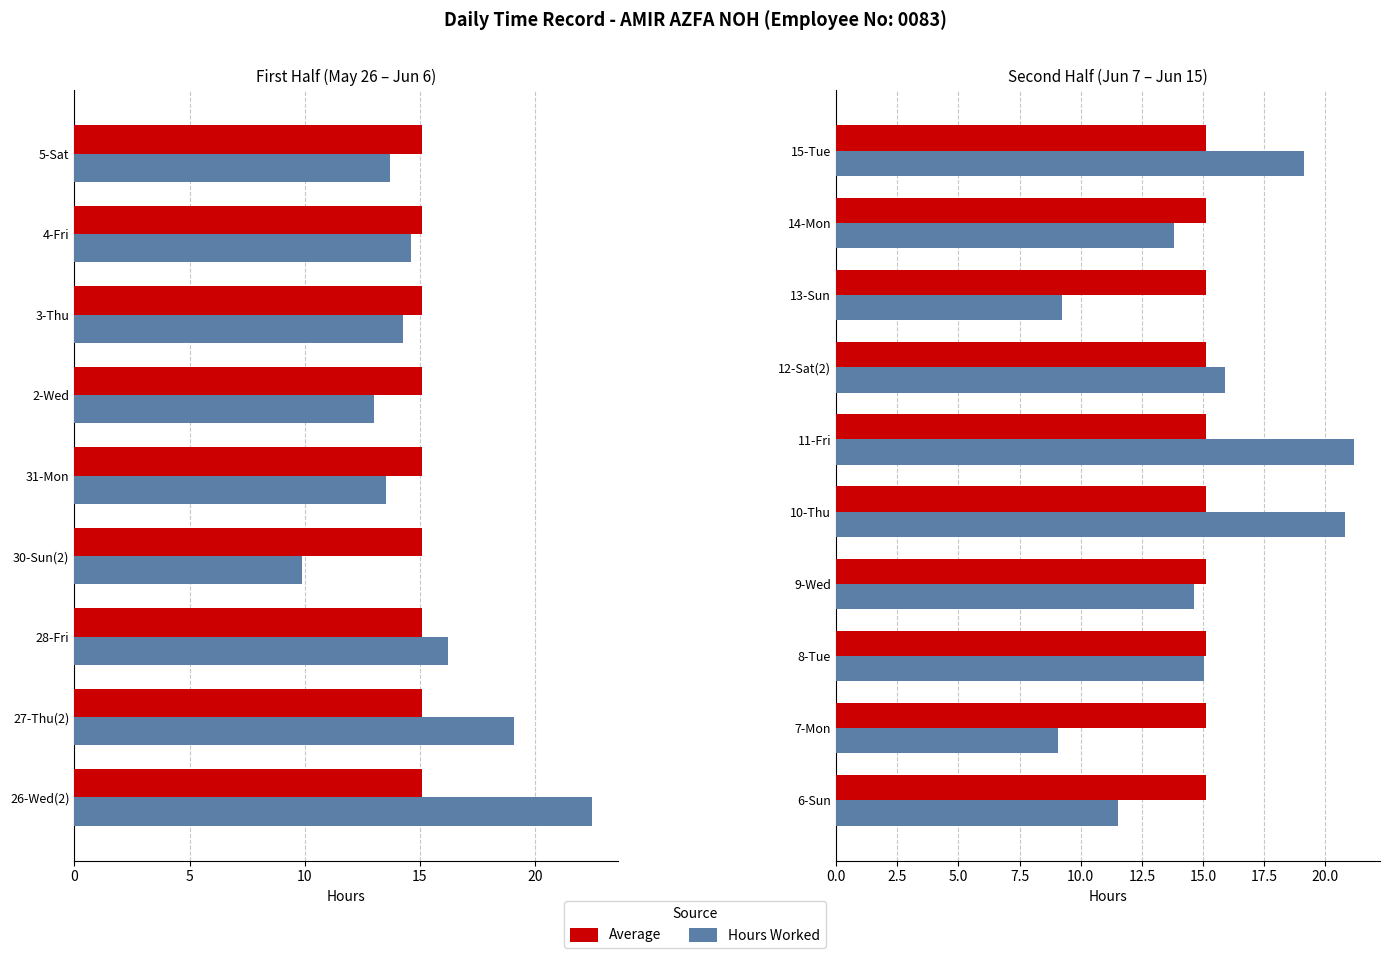

Is it true that Hours Worked equals 6.2 at 7-Mon?

False